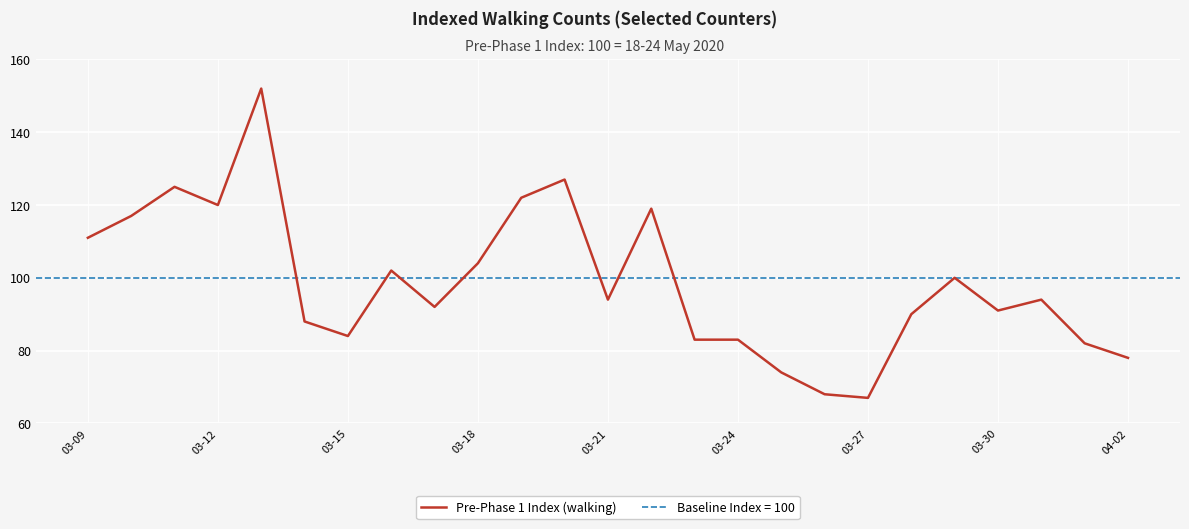

Reading left to right, transcribe all the data shown in this chart.

111	117	125	120	152	88	84	102	92	104	122	127	94	119	83	83	74	68	67	90	100	91	94	82	78